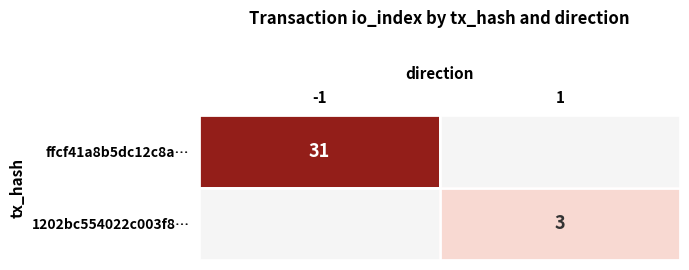

The 1202bc554022c003f8… series shows 3 at 1. True or false?

True